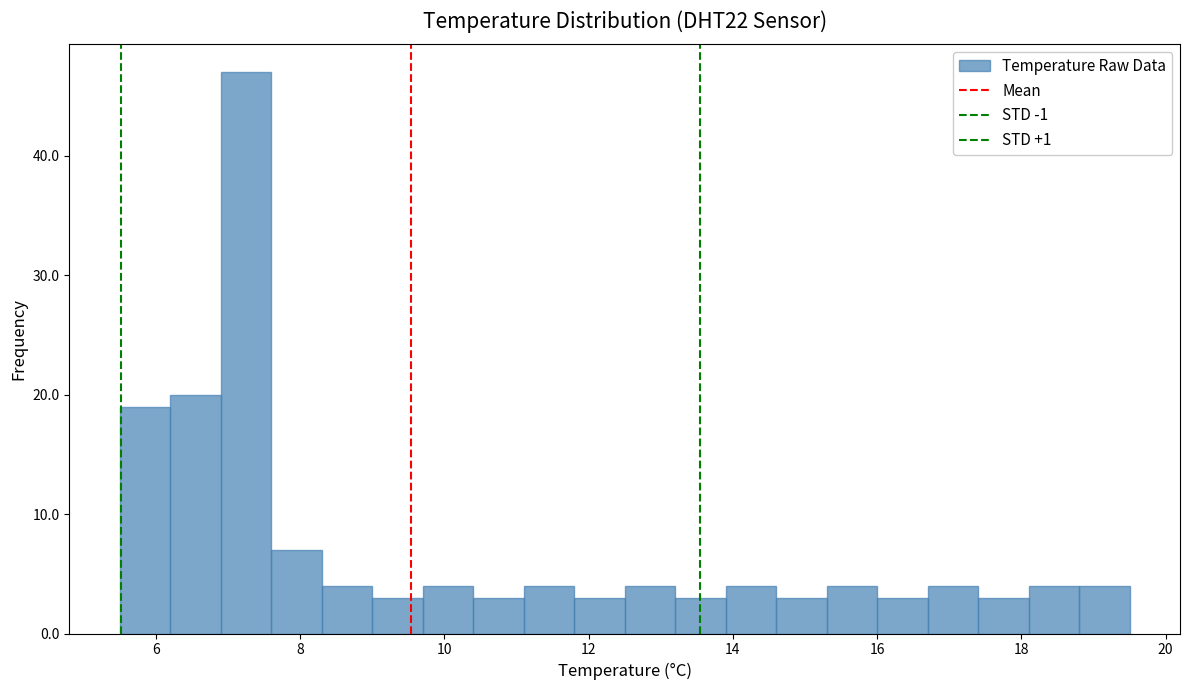

Read against the x-axis, roughly where is the centre of the tallest bar?

7.2